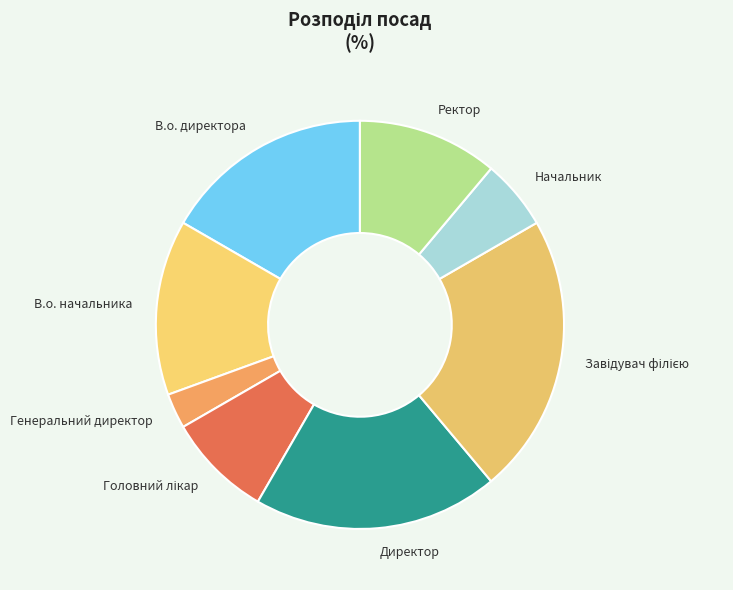

Is it true that Начальник is 6% of the pie?

True